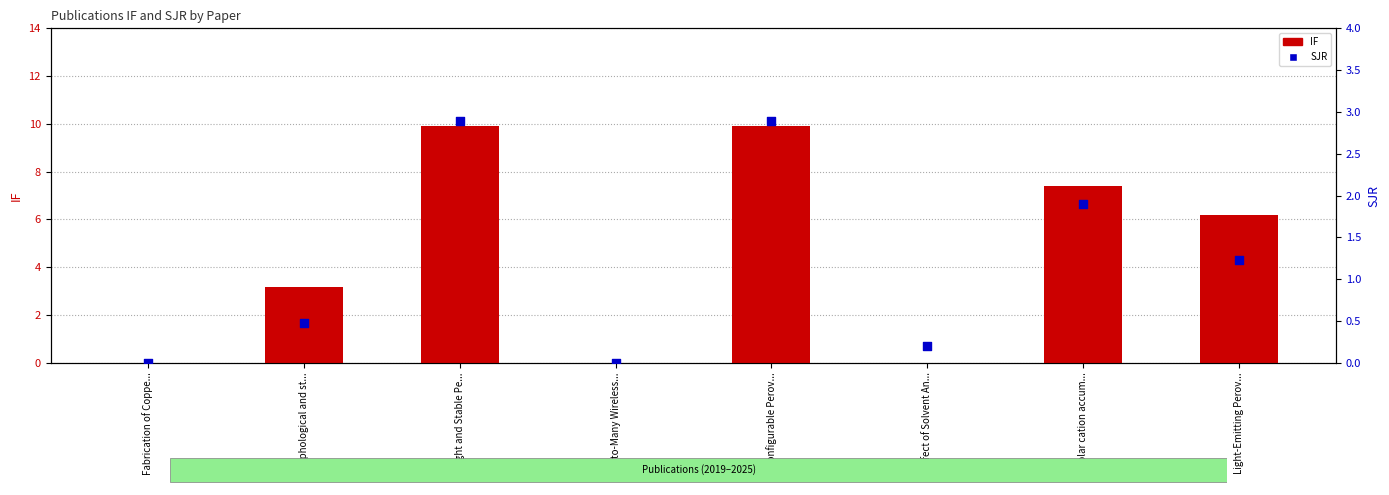

At which category is the sum across all series the highest?

Bright and Stable Pe...